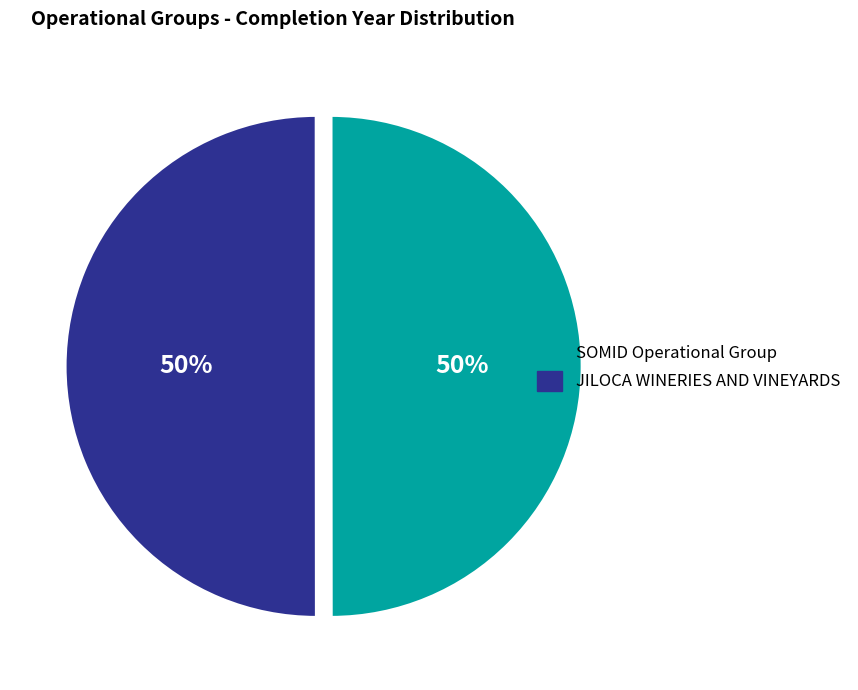

The JILOCA WINERIES AND VINEYARDS slice represents 36% of the pie. True or false?

False